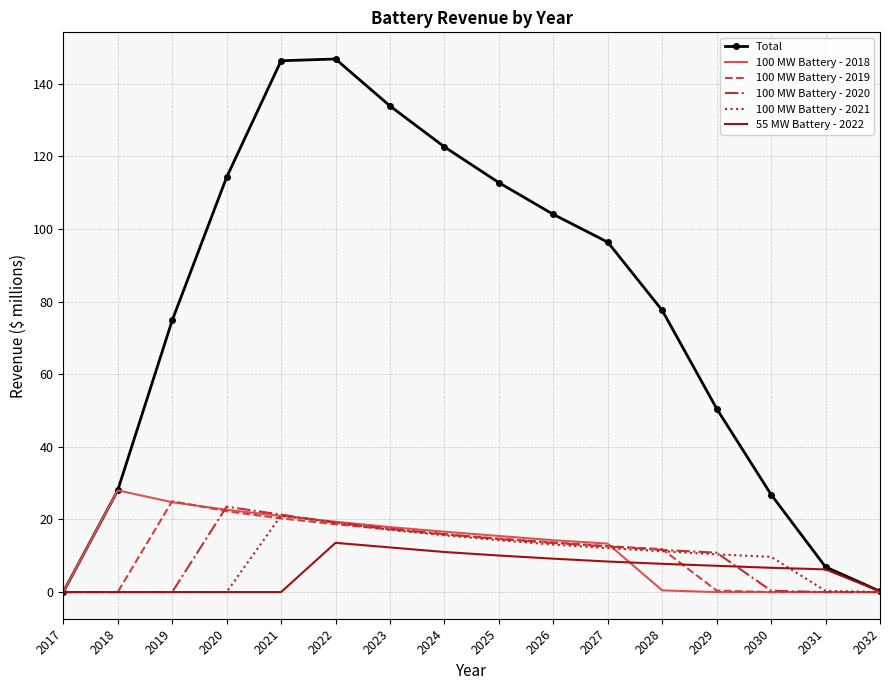

Which series changed the most between 2018 and 2028?

Total